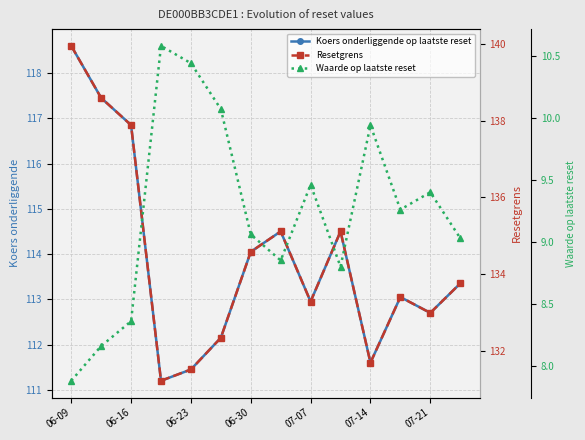

How many values in the Waarde op laatste reset series are below 9?

5